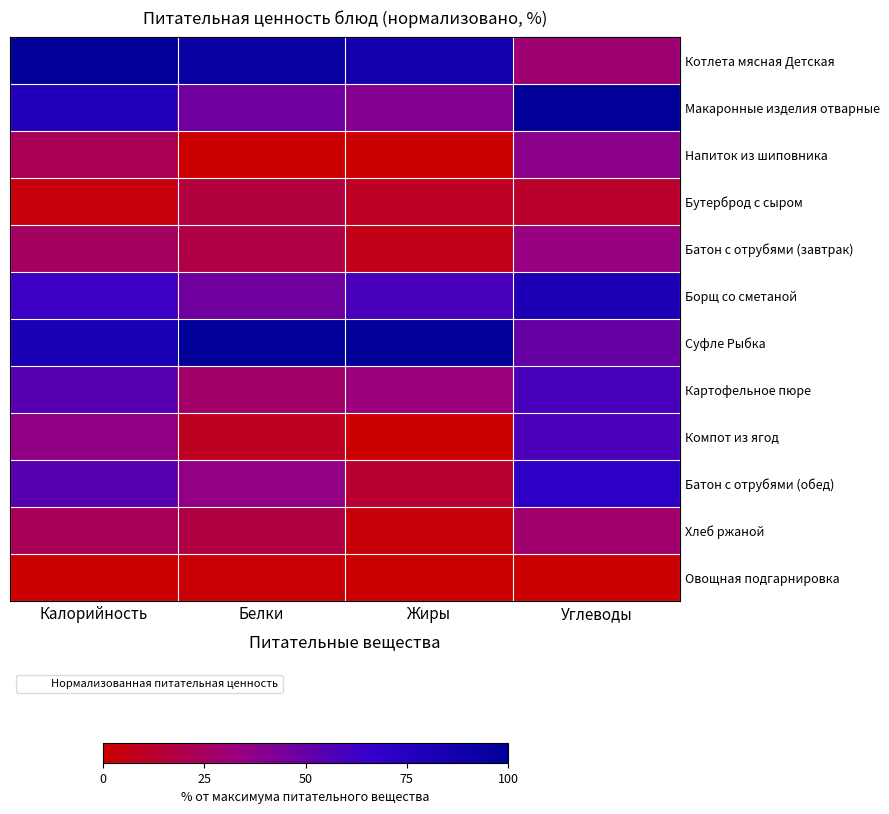

At Жиры, list the series in order from largest to smallest.

Суфле Рыбка, Котлета мясная Детская, Борщ со сметаной, Макаронные изделия отварные, Картофельное пюре, Батон с отрубями (обед), Бутерброд с сыром, Батон с отрубями (завтрак), Хлеб ржаной, Компот из ягод, Овощная подгарнировка, Напиток из шиповника